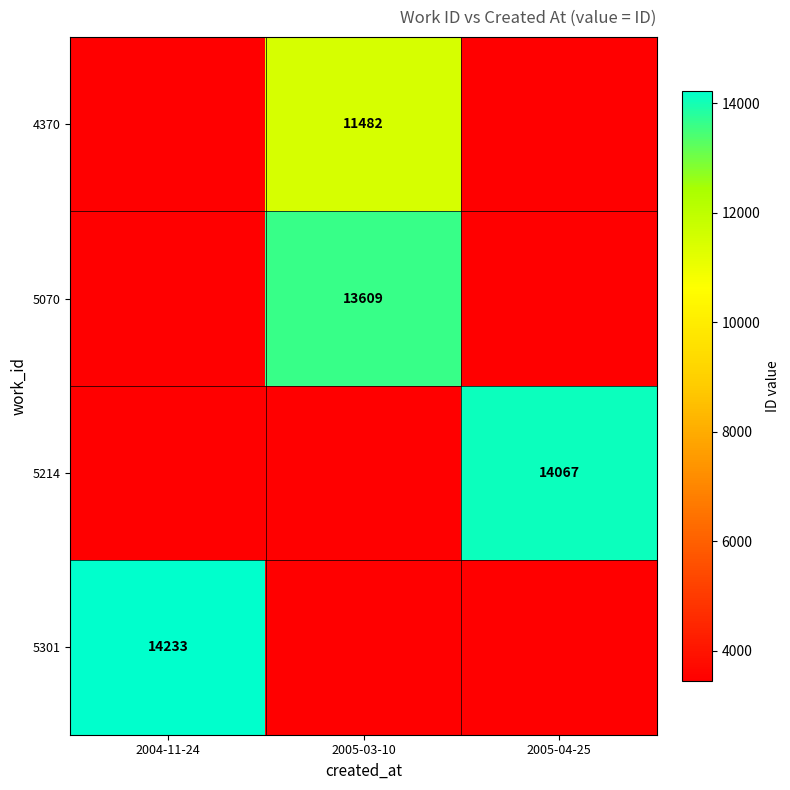

Is it true that 4370 equals 2517.9 at 2005-03-10?

False